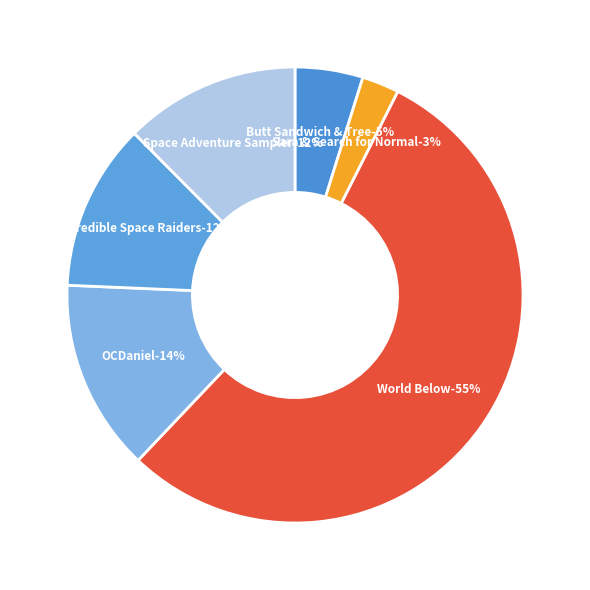

What percentage do Incredible Space Raiders from Space! and World Below together represent?

66.5%